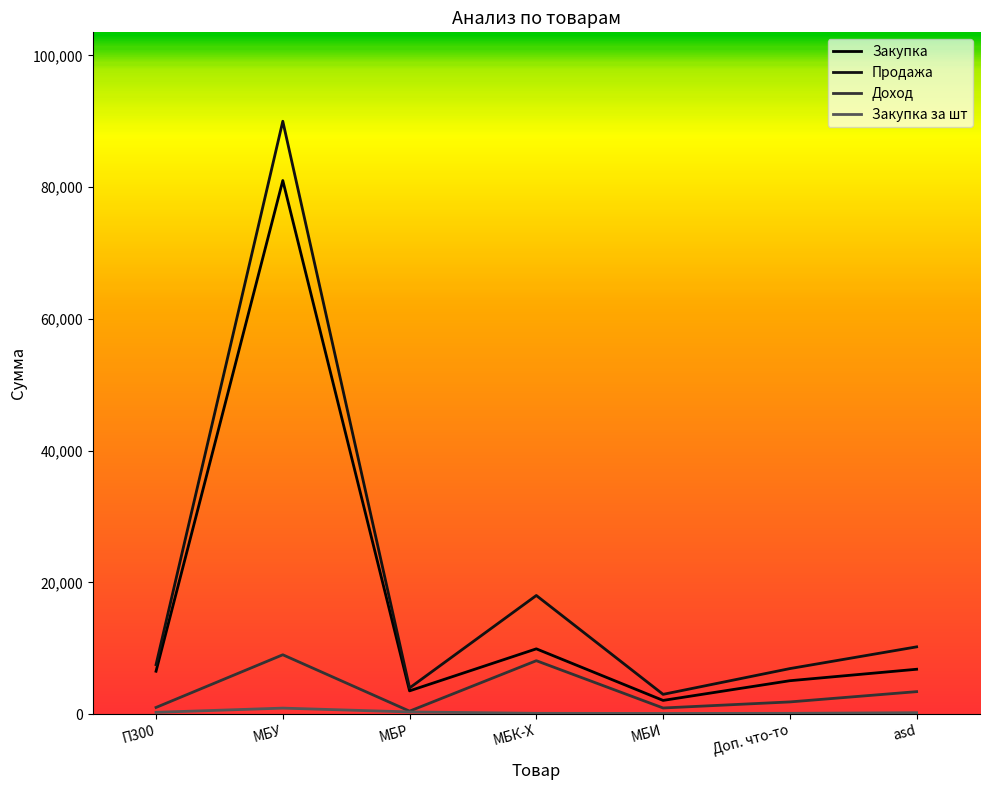

What is the difference between the second highest and second lowest values in the Доход series?

7180